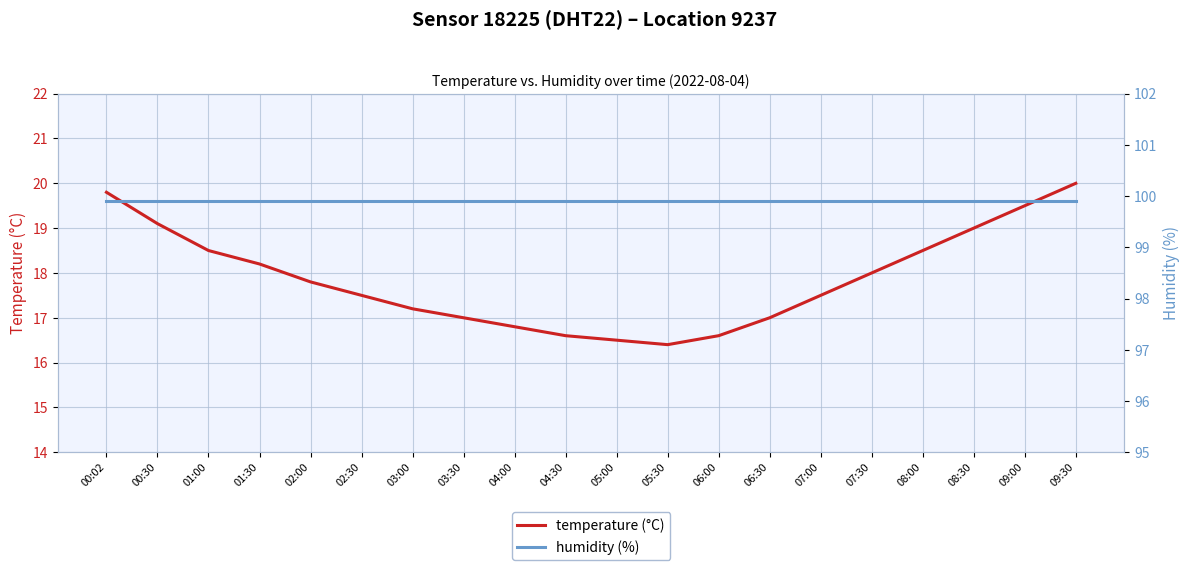

The humidity (%) series shows 99.9 at 09:00. True or false?

True